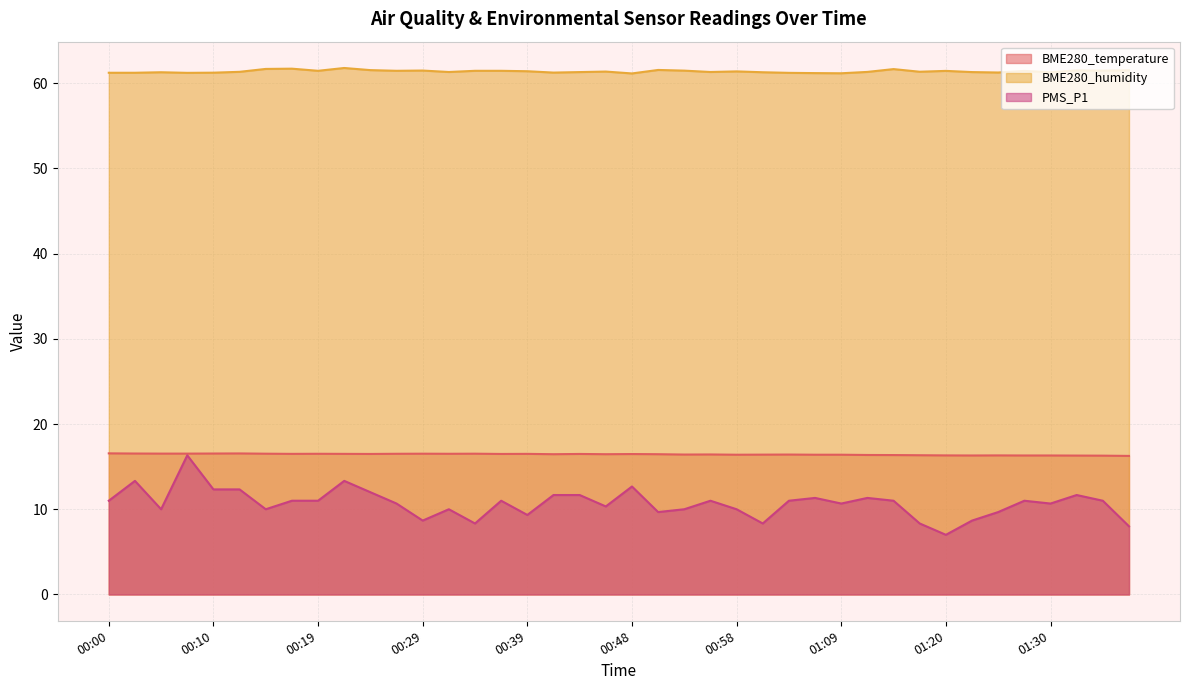

What is the difference between the maximum and second lowest values in the PMS_P1 series?

8.3